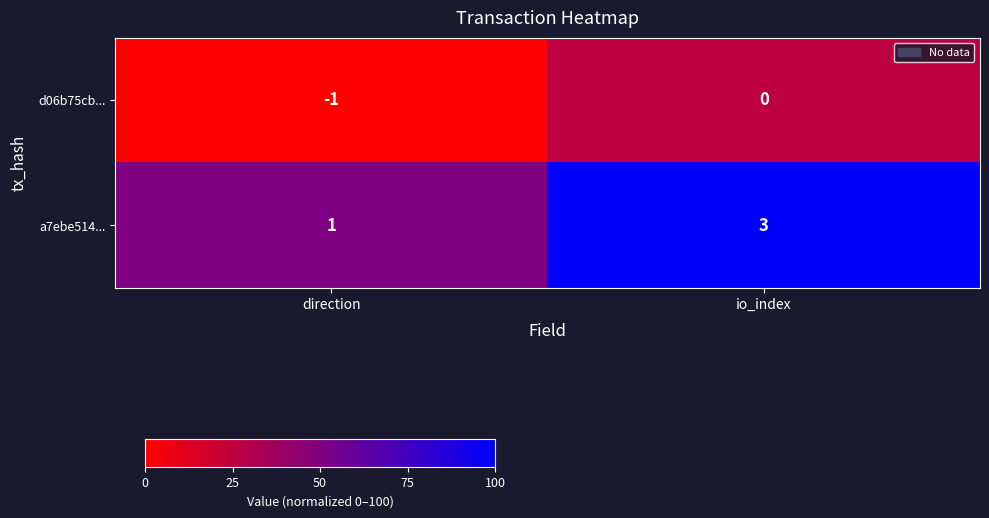

Between direction and io_index, which series saw the biggest shift?

a7ebe514...